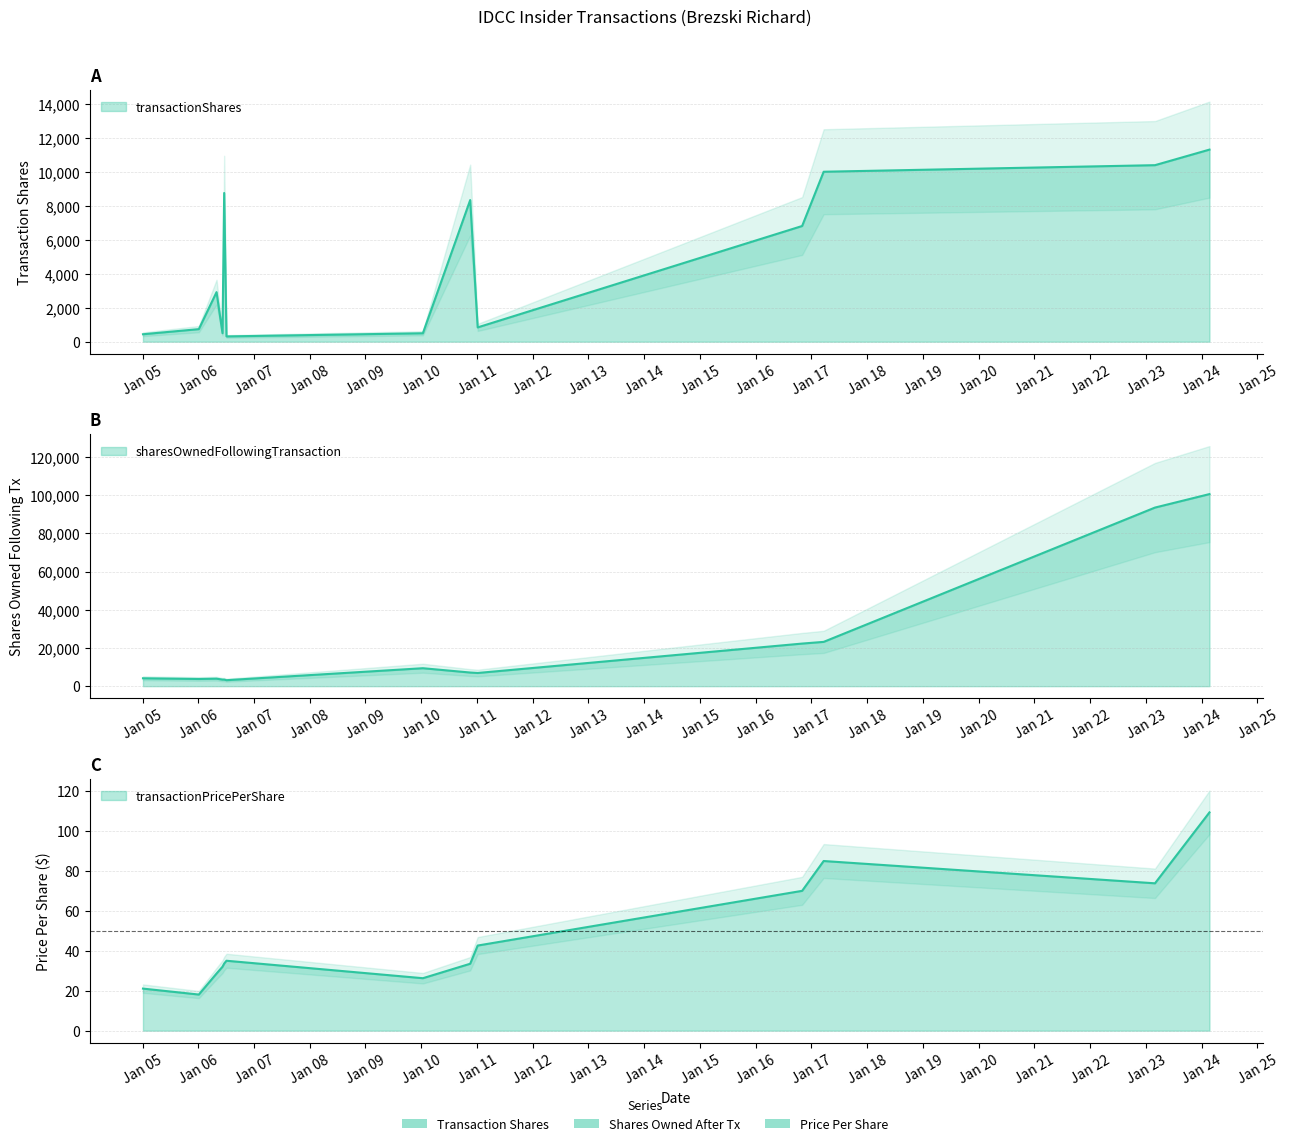

True or false: transactionShares and transactionPricePerShare cross at least once.

False